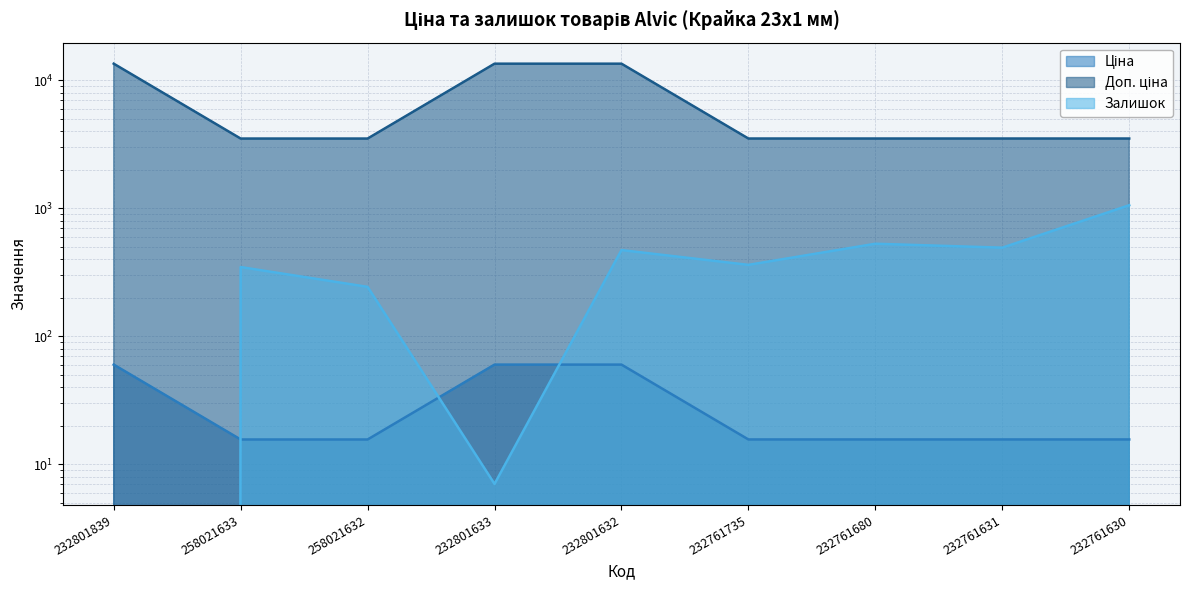

Is it true that Ціна equals 60.0 at 232801633?

True